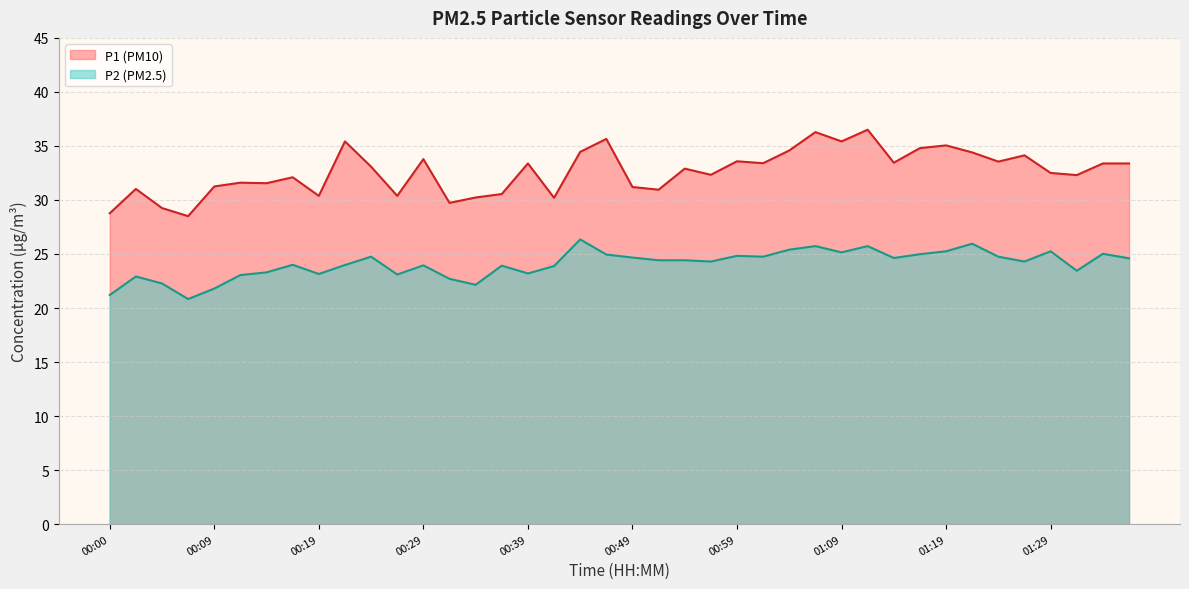

How many data points in P1 are above 33?

20